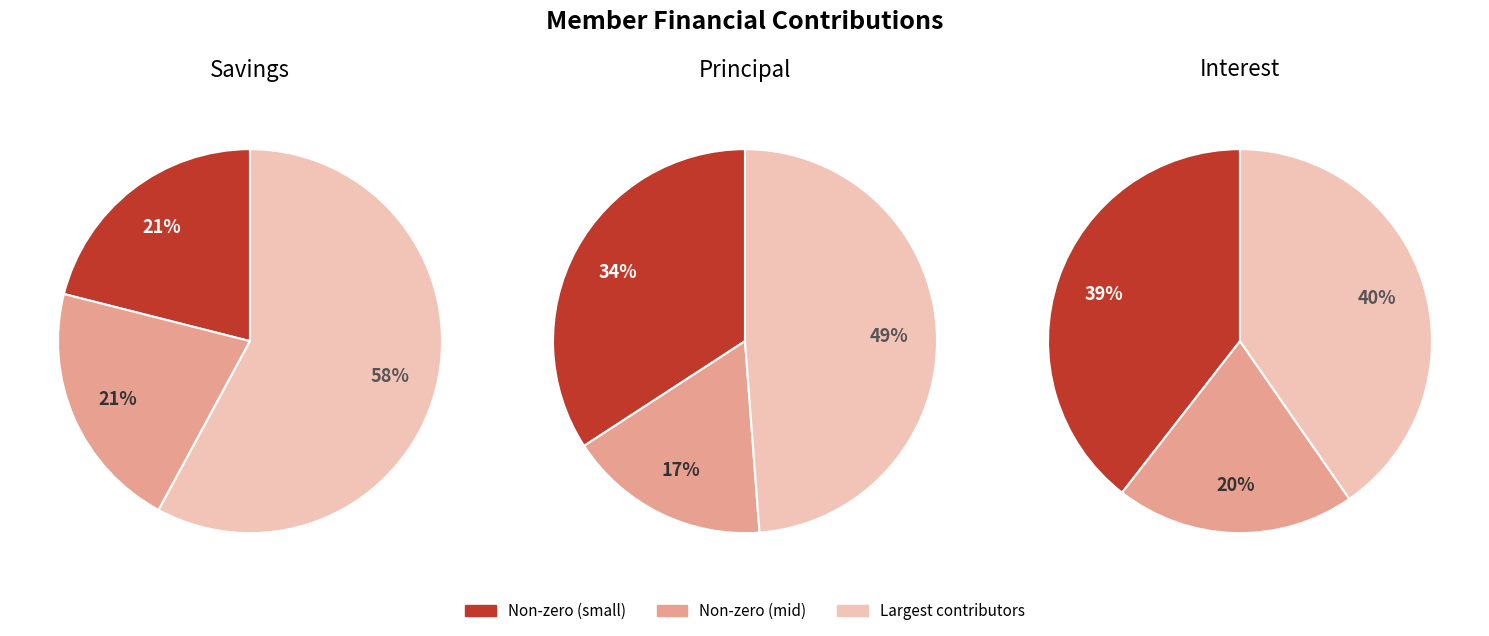

The NERIMA EDITH RUTH MADINA slice represents 1% of the pie. True or false?

False